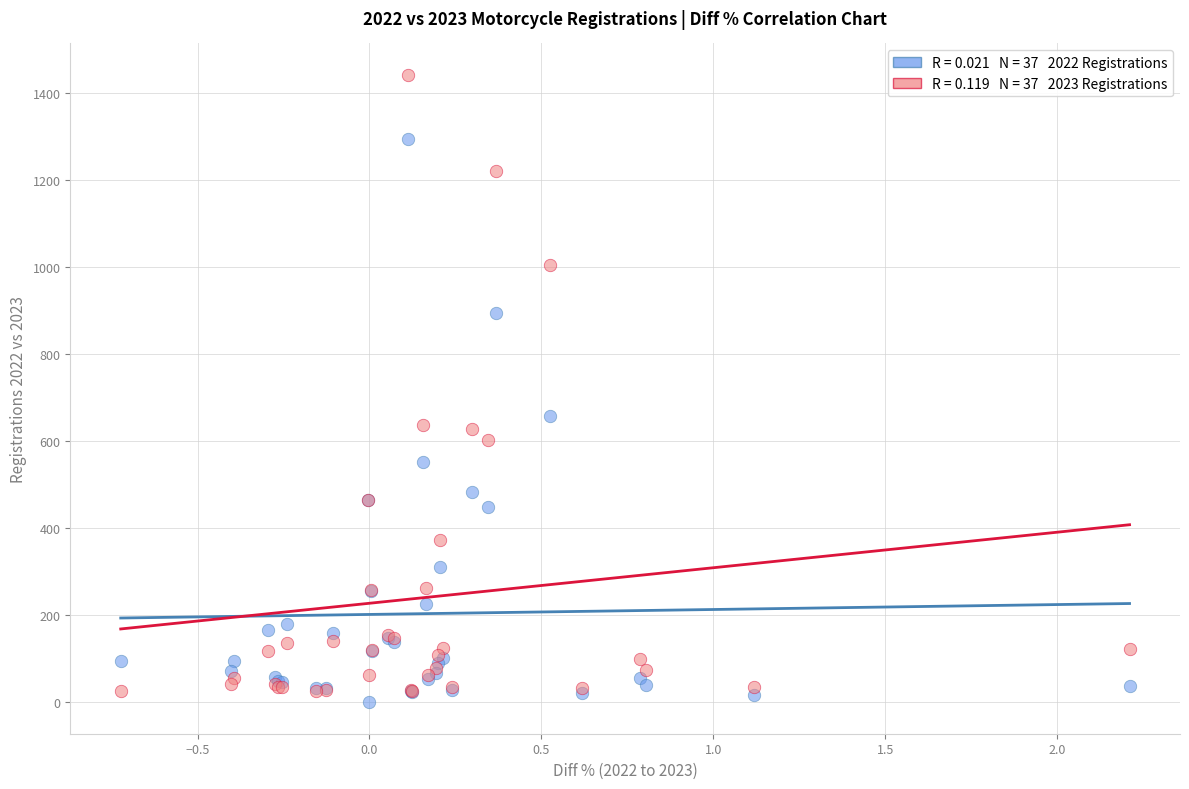

Across all series, what Y value is closest to 721?

659